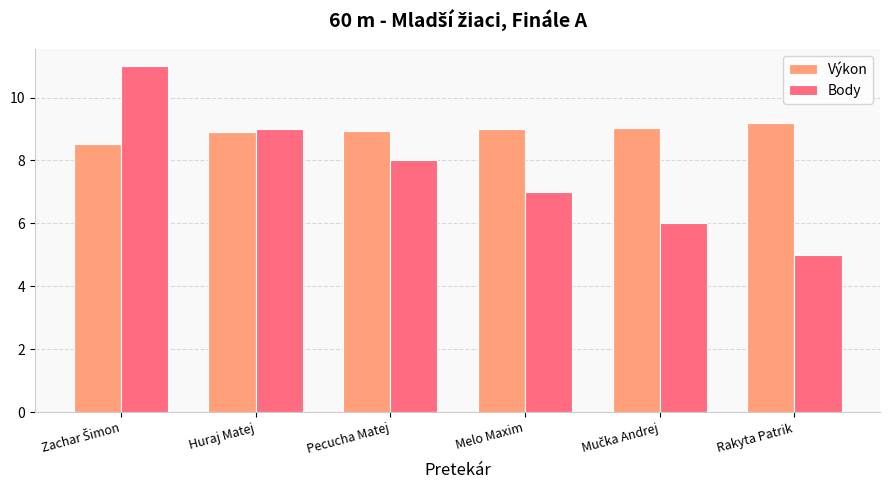

What position from the left is Rakyta Patrik?

6